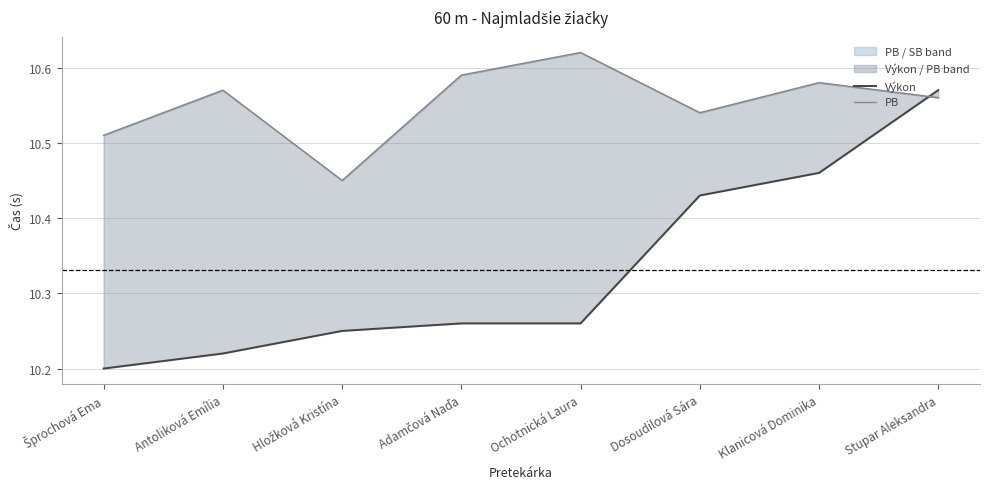

Between which two adjacent categories do PB and Výkon first intersect?

Klanicová Dominika and Stupar Aleksandra